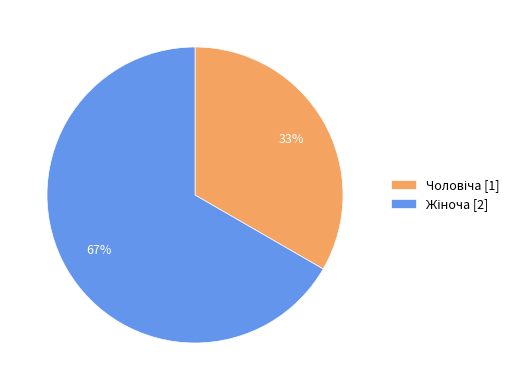

Is there a majority slice in this chart?

Yes